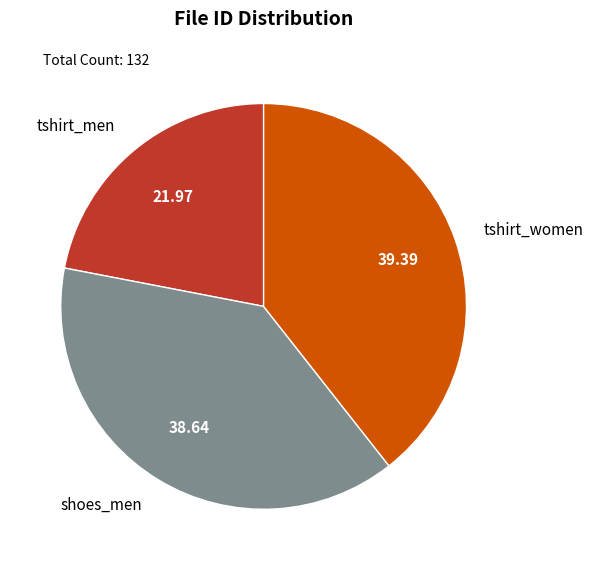

Do shoes_men and tshirt_women together represent more than half of the pie?

Yes